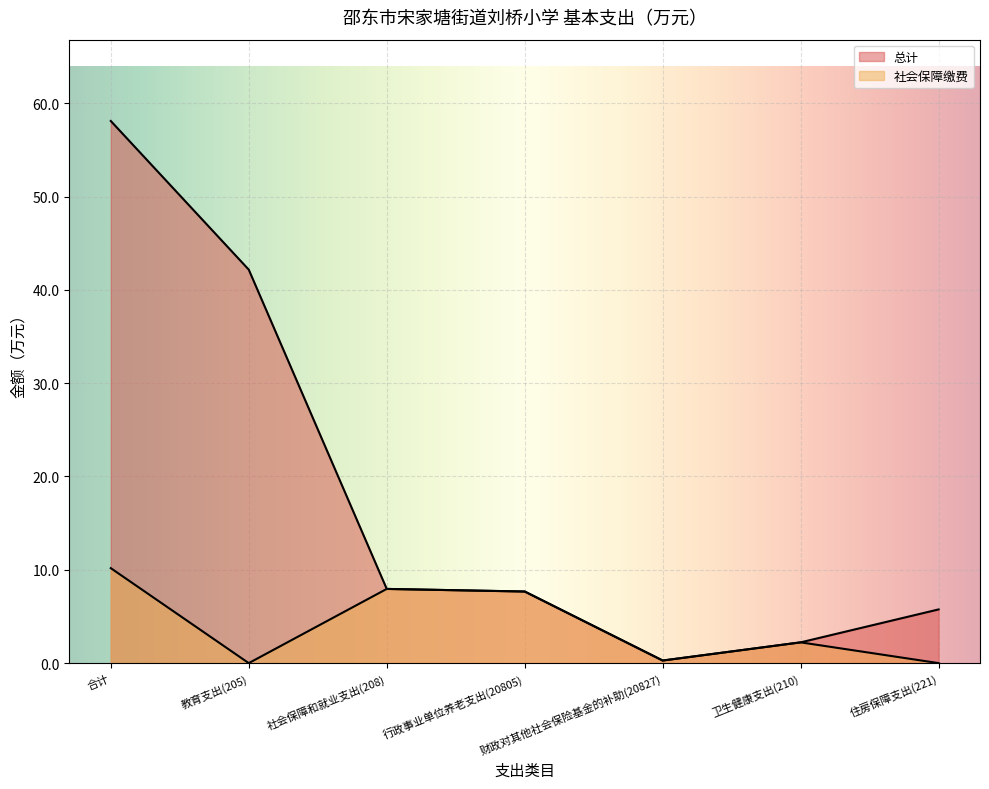

At which label does 社会保障缴费 reach its peak?

合计